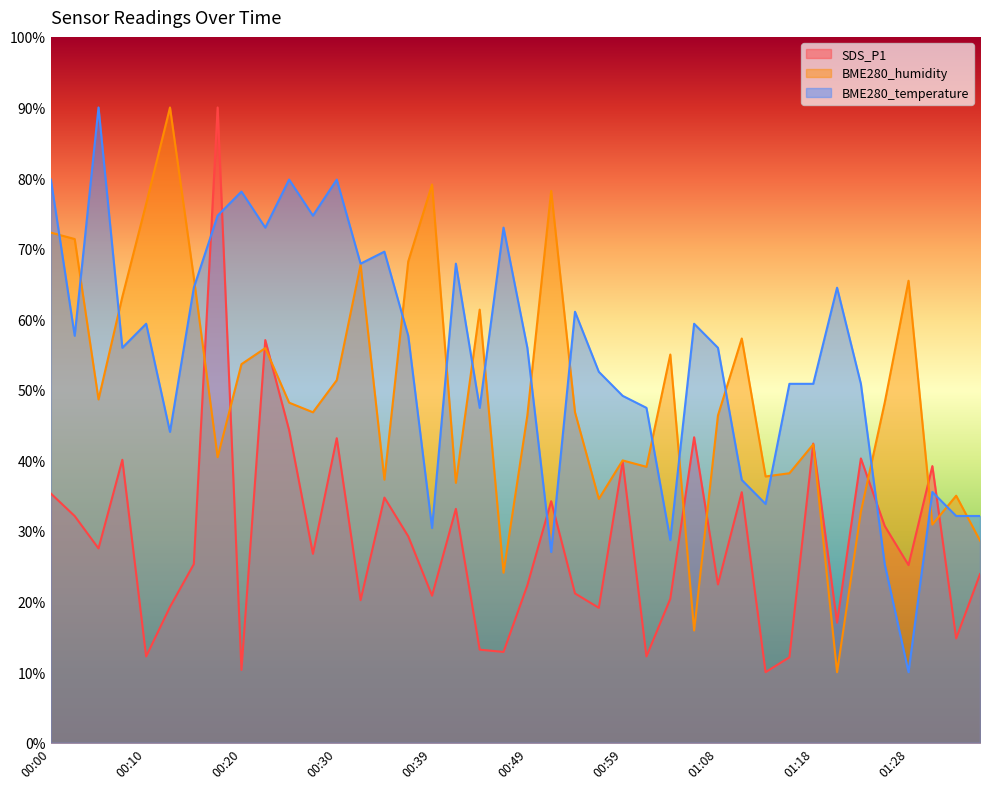

Which series has the largest total across all categories?

BME280_temperature